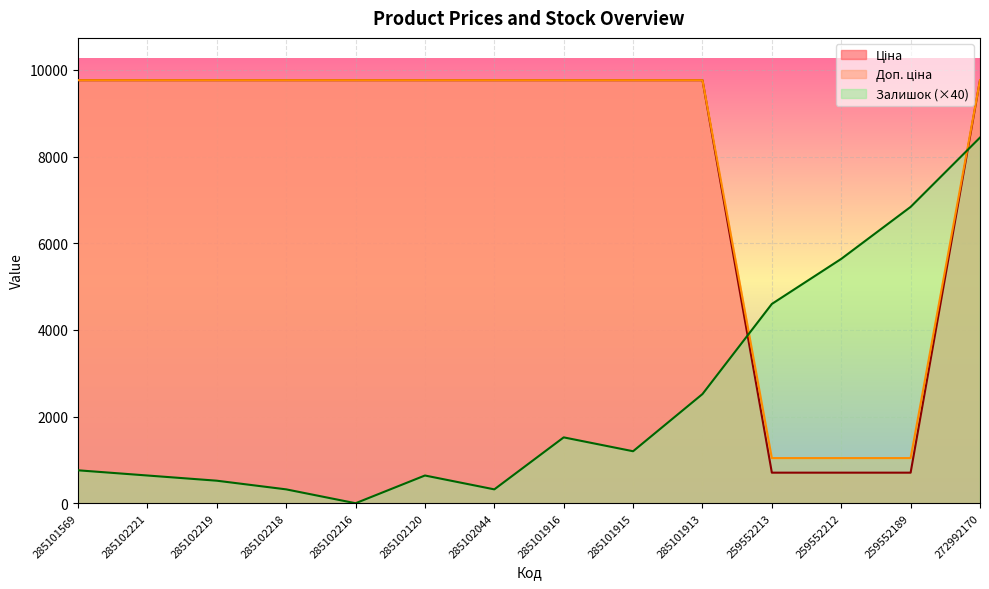

How many lines are shown in the chart?

3